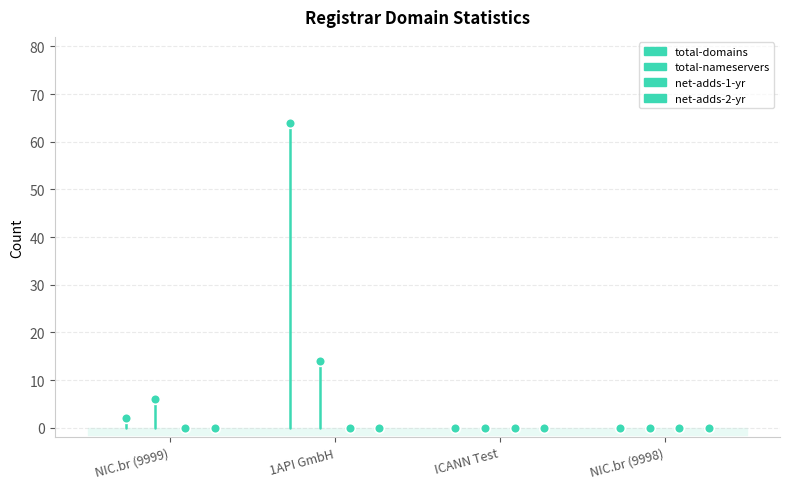

Count the total-nameservers values in the range 0 to 6.

2